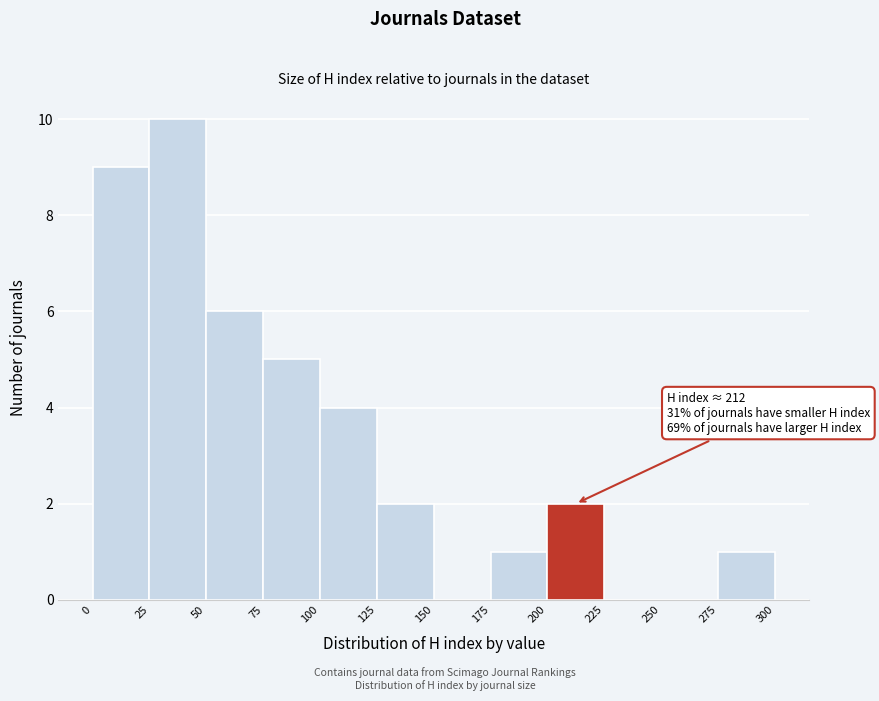

Over which range of the x-axis is the bar tallest?

25 to 50